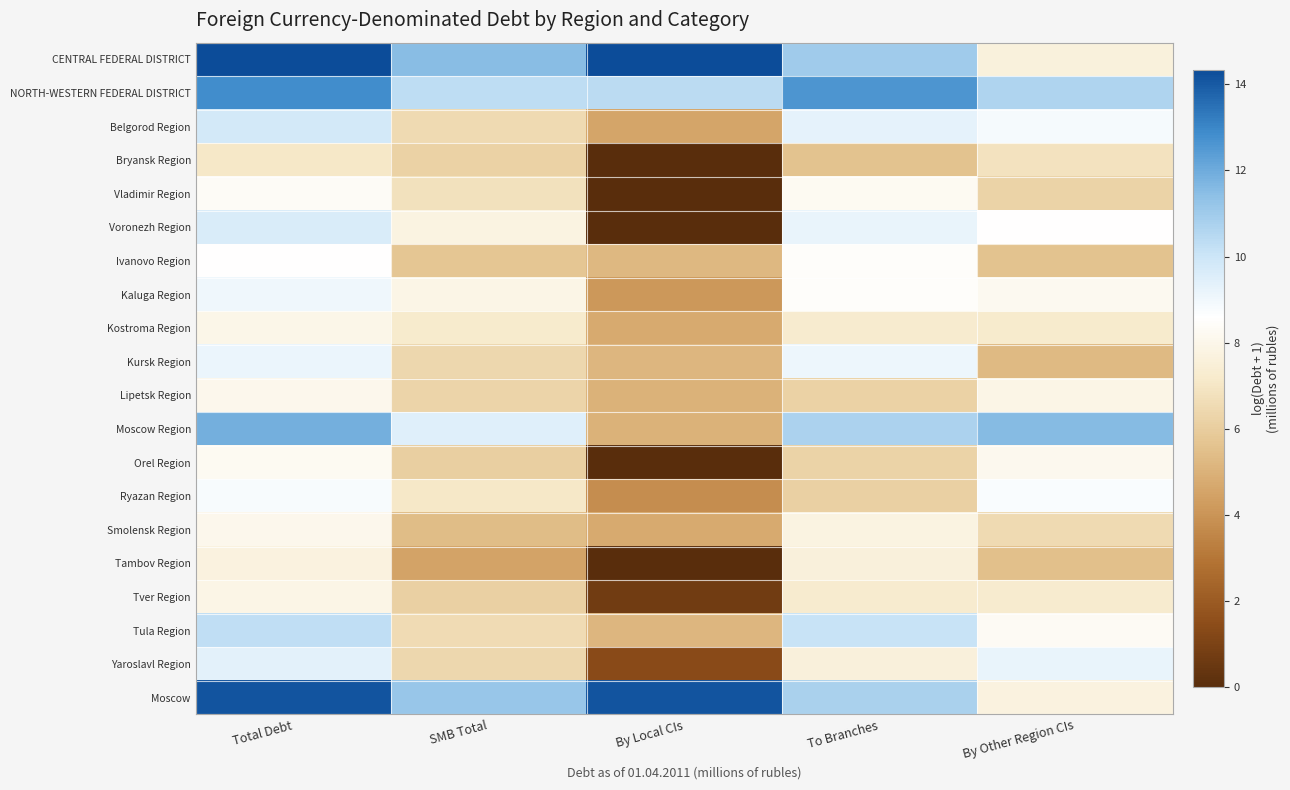

At how many categories does at least one series exceed 8?

5